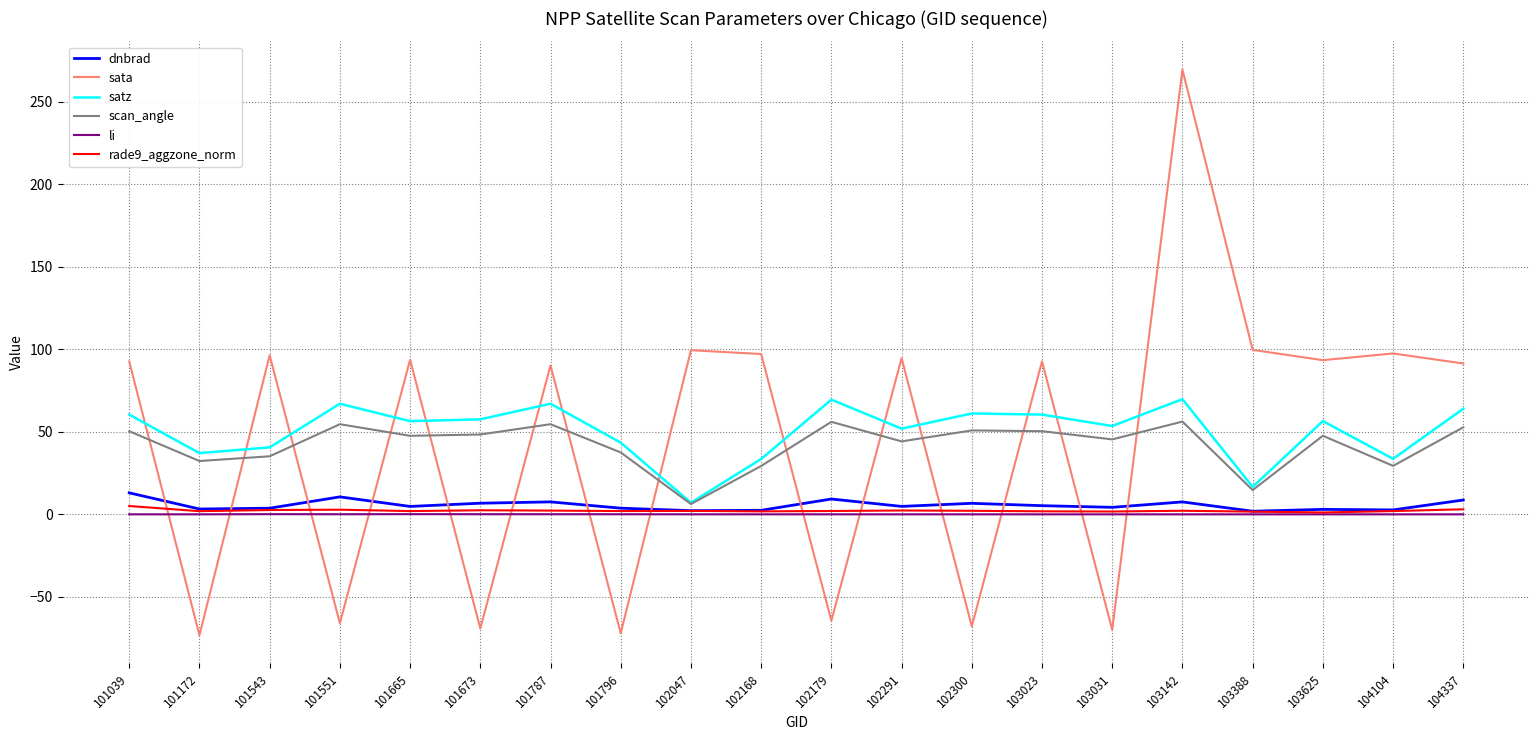

Which series changed the most between 101039 and 102300?

sata